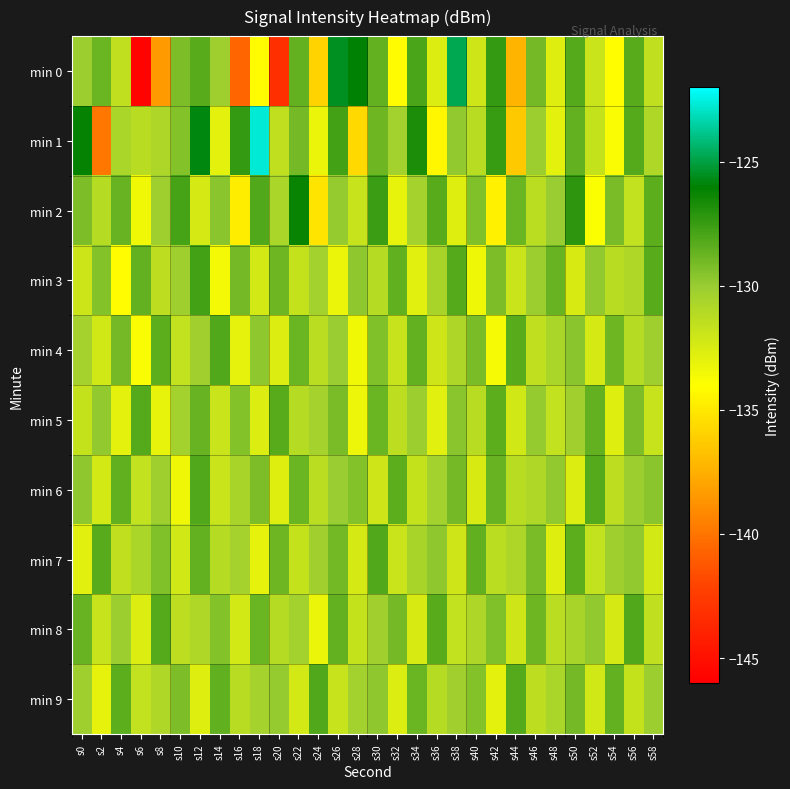

Reading left to right, transcribe all the data shown in this chart.

min 0: s0=-130.1	s2=-128.8	s4=-131.5	s6=-145.7	s8=-138.4	s10=-129.2	s12=-128.3	s14=-130.2	s16=-140.6	s18=-134.1	s20=-143.3	s22=-128.6	s24=-135.9	s26=-125.5	s28=-126.0	s30=-128.7	s32=-134.2	s34=-127.9	s36=-132.6	s38=-124.8	s40=-132.1	s42=-127.4	s44=-137.2	s46=-129.0	s48=-132.7	s50=-128.2	s52=-131.9	s54=-134.0	s56=-128.4	s58=-131.5
min 1: s0=-126.2	s2=-139.8	s4=-130.7	s6=-131.2	s8=-130.8	s10=-129.4	s12=-125.8	s14=-133.0	s16=-127.4	s18=-122.7	s20=-131.5	s22=-129.1	s24=-133.2	s26=-127.8	s28=-135.6	s30=-128.9	s32=-130.4	s34=-126.7	s36=-134.3	s38=-129.8	s40=-131.2	s42=-127.5	s44=-136.4	s46=-130.1	s48=-132.9	s50=-128.6	s52=-131.7	s54=-133.8	s56=-128.2	s58=-130.9
min 2: s0=-129.3	s2=-131.1	s4=-128.7	s6=-133.5	s8=-130.2	s10=-127.9	s12=-132.4	s14=-129.6	s16=-134.8	s18=-128.1	s20=-130.7	s22=-126.3	s24=-135.2	s26=-129.9	s28=-131.8	s30=-127.6	s32=-133.1	s34=-130.5	s36=-128.3	s38=-132.7	s40=-129.4	s42=-134.6	s44=-128.8	s46=-131.3	s48=-130.0	s50=-127.2	s52=-133.9	s54=-129.2	s56=-131.6	s58=-128.4
min 3: s0=-132.0	s2=-129.5	s4=-134.1	s6=-128.6	s8=-131.4	s10=-130.2	s12=-127.8	s14=-133.6	s16=-129.1	s18=-132.3	s20=-128.9	s22=-131.7	s24=-130.4	s26=-133.2	s28=-129.7	s30=-131.1	s32=-128.5	s34=-132.8	s36=-130.6	s38=-128.2	s40=-133.4	s42=-129.3	s44=-131.9	s46=-130.1	s48=-128.7	s50=-132.5	s52=-129.8	s54=-131.2	s56=-130.9	s58=-128.3
min 4: s0=-130.5	s2=-132.2	s4=-129.1	s6=-133.8	s8=-128.4	s10=-131.6	s12=-130.3	s14=-128.1	s16=-133.0	s18=-129.7	s20=-132.6	s22=-128.8	s24=-131.3	s26=-130.0	s28=-133.5	s30=-129.4	s32=-131.8	s34=-128.6	s36=-132.1	s38=-130.8	s40=-129.2	s42=-133.7	s44=-128.3	s46=-131.5	s48=-130.7	s50=-129.6	s52=-132.4	s54=-128.9	s56=-131.1	s58=-130.2
min 5: s0=-131.7	s2=-129.8	s4=-132.9	s6=-128.2	s8=-133.1	s10=-130.4	s12=-128.7	s14=-131.9	s16=-129.5	s18=-132.6	s20=-128.3	s22=-131.1	s24=-130.5	s26=-129.2	s28=-133.3	s30=-128.8	s32=-131.4	s34=-130.1	s36=-132.8	s38=-129.6	s40=-131.2	s42=-128.4	s44=-132.2	s46=-129.9	s48=-131.6	s50=-130.3	s52=-128.6	s54=-132.7	s56=-129.3	s58=-131.8
min 6: s0=-129.7	s2=-132.3	s4=-128.5	s6=-131.6	s8=-130.2	s10=-133.4	s12=-128.1	s14=-131.9	s16=-130.6	s18=-129.3	s20=-132.7	s22=-128.8	s24=-131.3	s26=-130.0	s28=-129.5	s30=-132.1	s32=-128.4	s34=-131.7	s36=-130.4	s38=-129.1	s40=-132.5	s42=-128.7	s44=-131.2	s46=-130.9	s48=-129.8	s50=-132.6	s52=-128.2	s54=-131.4	s56=-130.1	s58=-129.6
min 7: s0=-132.8	s2=-128.3	s4=-131.5	s6=-130.7	s8=-129.4	s10=-132.2	s12=-128.6	s14=-131.1	s16=-130.5	s18=-133.0	s20=-128.9	s22=-131.7	s24=-130.3	s26=-129.0	s28=-132.4	s30=-128.1	s32=-131.9	s34=-130.6	s36=-129.7	s38=-132.1	s40=-128.5	s42=-131.3	s44=-130.8	s46=-129.2	s48=-132.7	s50=-128.4	s52=-131.6	s54=-130.2	s56=-129.8	s58=-132.3
min 8: s0=-128.7	s2=-131.8	s4=-130.1	s6=-132.6	s8=-128.2	s10=-131.4	s12=-130.9	s14=-129.5	s16=-132.3	s18=-128.8	s20=-131.1	s22=-130.4	s24=-133.2	s26=-128.6	s28=-131.7	s30=-130.3	s32=-129.1	s34=-132.5	s36=-128.3	s38=-131.6	s40=-130.8	s42=-129.4	s44=-132.1	s46=-128.9	s48=-131.3	s50=-130.6	s52=-129.8	s54=-132.4	s56=-128.1	s58=-131.5
min 9: s0=-130.2	s2=-133.0	s4=-128.4	s6=-131.6	s8=-130.9	s10=-129.3	s12=-132.7	s14=-128.5	s16=-131.2	s18=-130.5	s20=-129.9	s22=-132.3	s24=-128.1	s26=-131.8	s28=-130.4	s30=-129.7	s32=-132.6	s34=-128.8	s36=-131.1	s38=-130.3	s40=-129.5	s42=-132.9	s44=-128.2	s46=-131.4	s48=-130.7	s50=-129.1	s52=-132.2	s54=-128.6	s56=-131.7	s58=-130.1